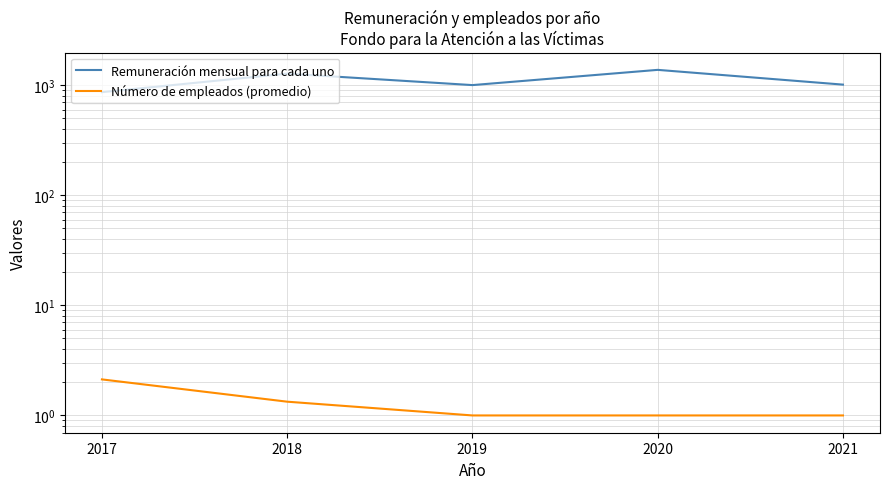

Reading right to left, extract all data points from this chart.

Remuneración mensual para cada uno: 2021=1010.0	2020=1375.0	2019=1000.0	2018=1270.8	2017=862.5
Número de empleados (promedio): 2021=1.0	2020=1.0	2019=1.0	2018=1.3	2017=2.1